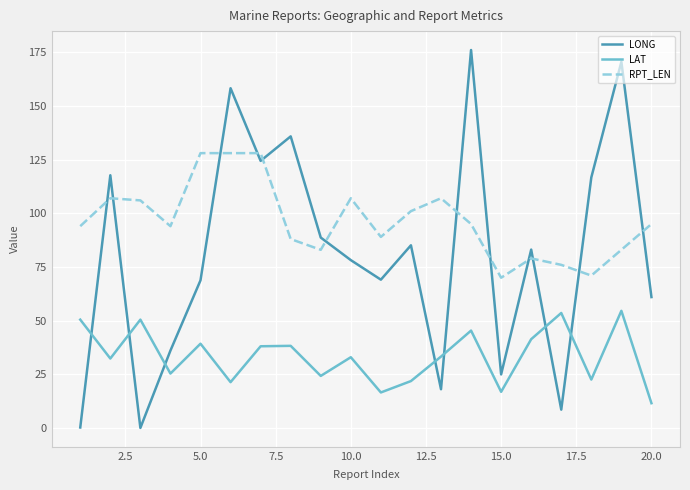

Which series has the largest total across all categories?

RPT_LEN